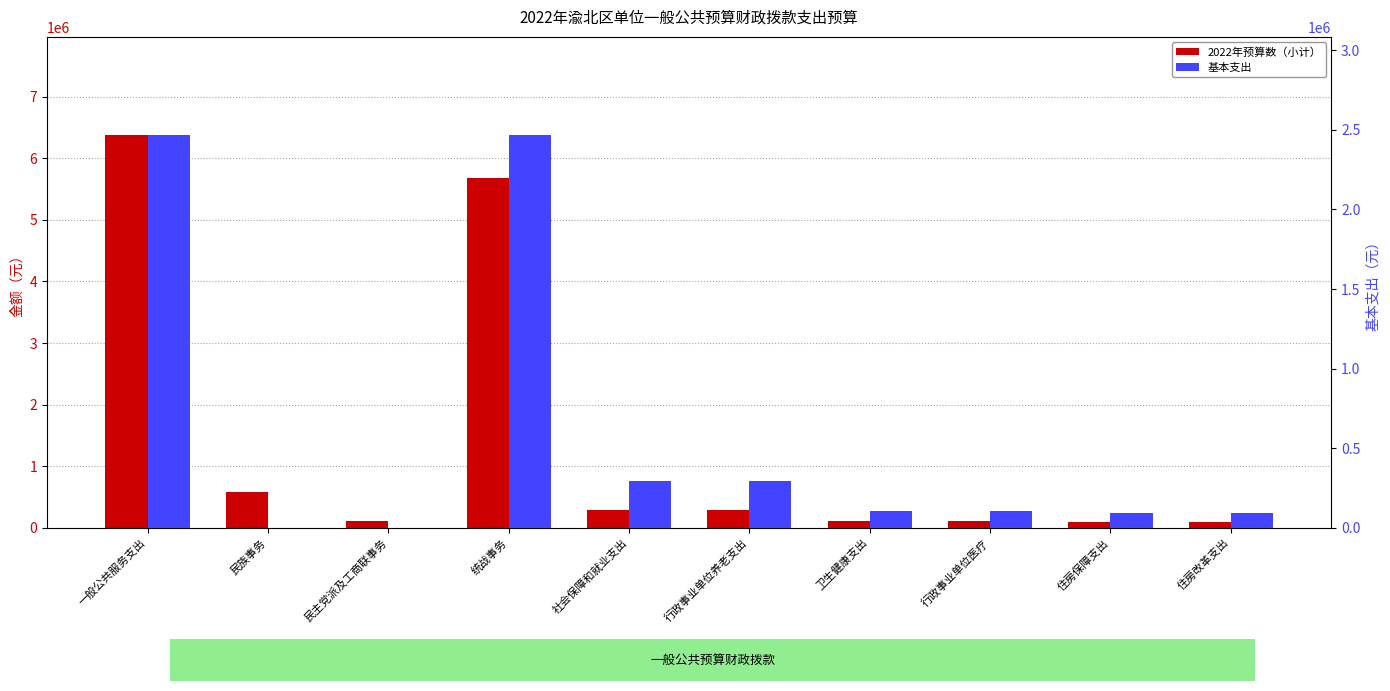

What is the difference between the maximum and minimum values in the 2022年预算数（小计） series?

6280102.8